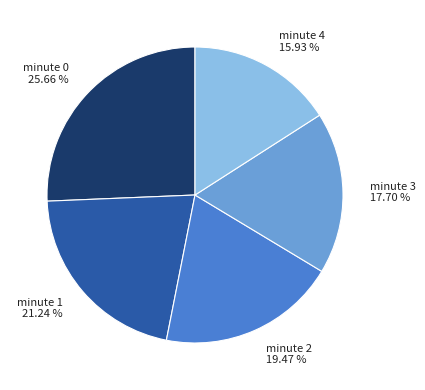

Combined, do minute 3 and minute 2 account for over 50%?

No